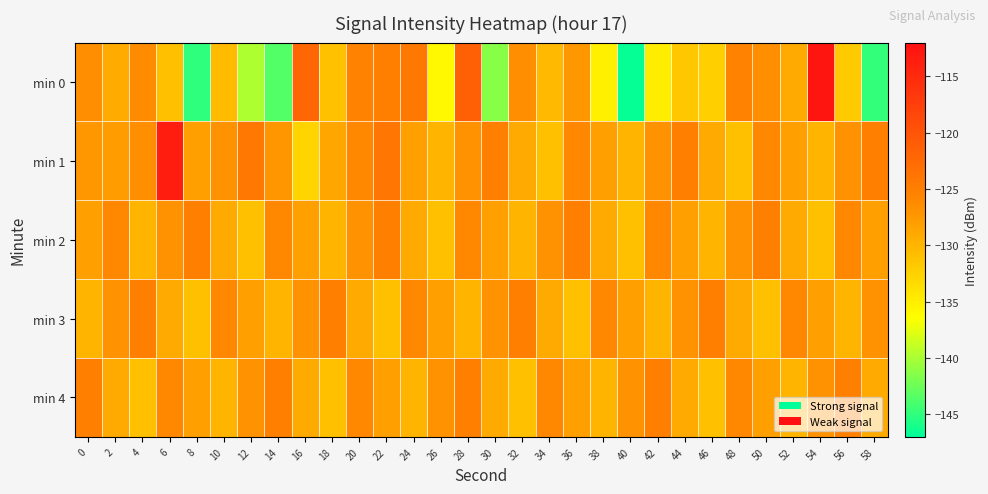

Which category has the highest value across all series?

54